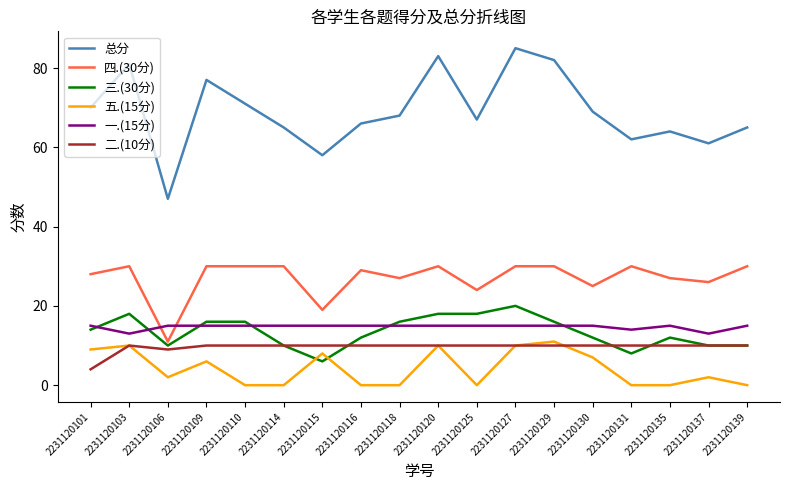

At which label does 三.(30分) reach its peak?

2231120127